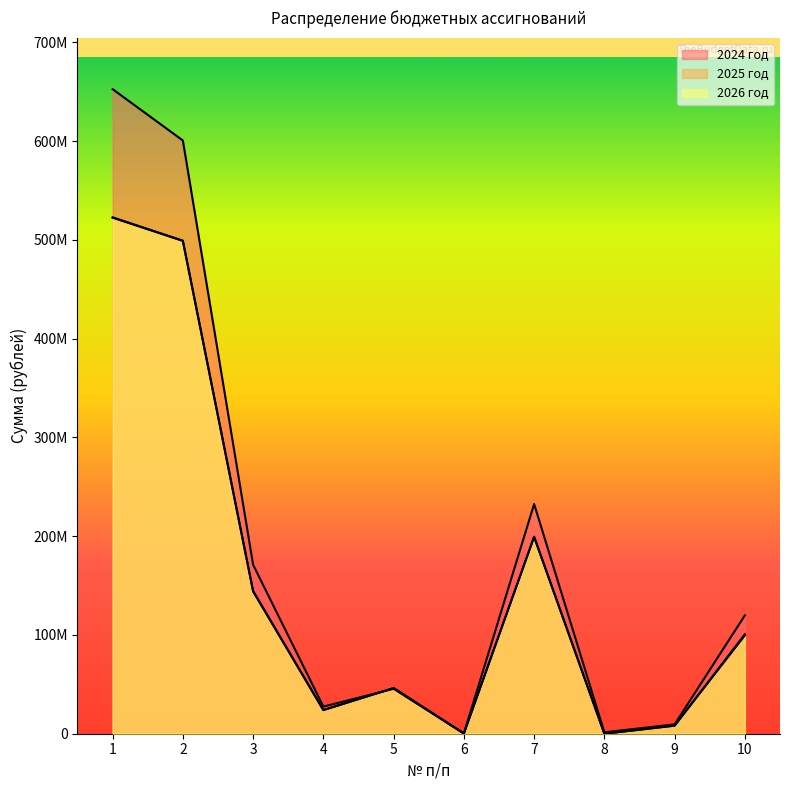

The value of 2024 год at 3 is 103976147.5. True or false?

False